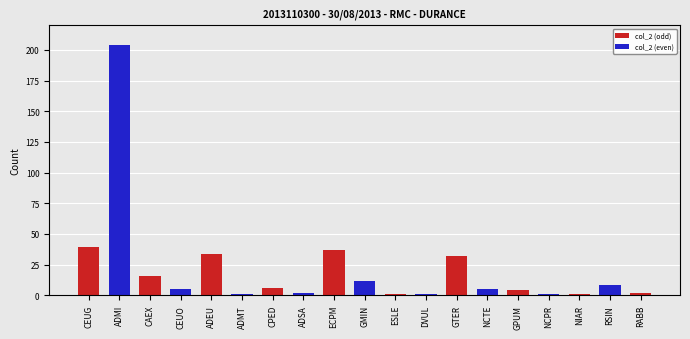

At which label does the data first exceed 5?

CEUG